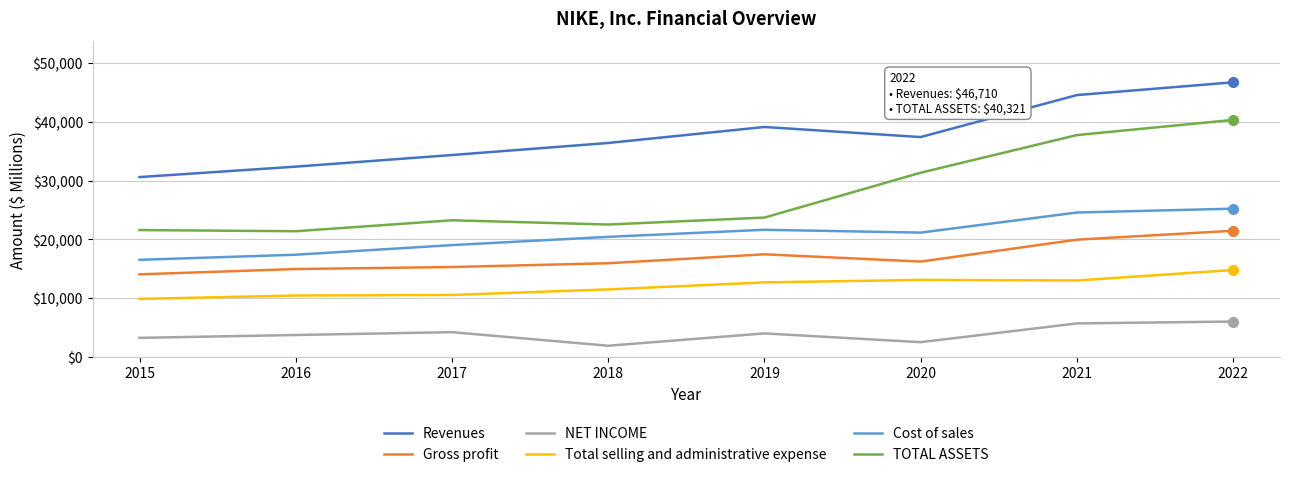

At how many categories does at least one series exceed 28940?

8